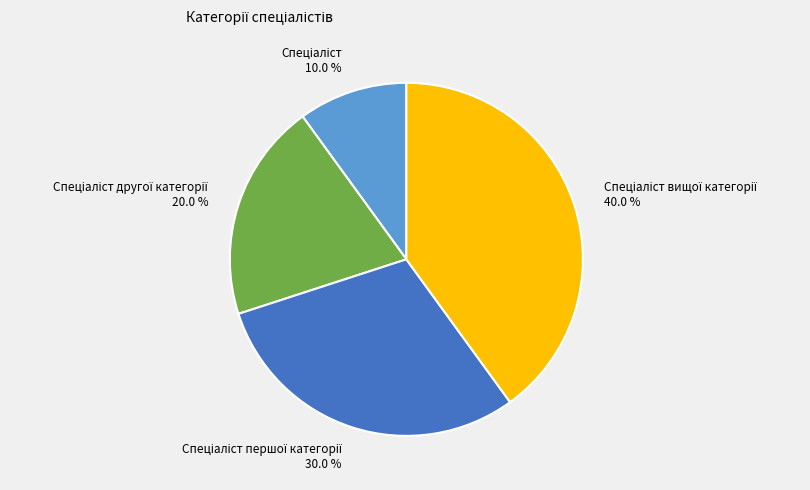

Is there a majority slice in this chart?

No